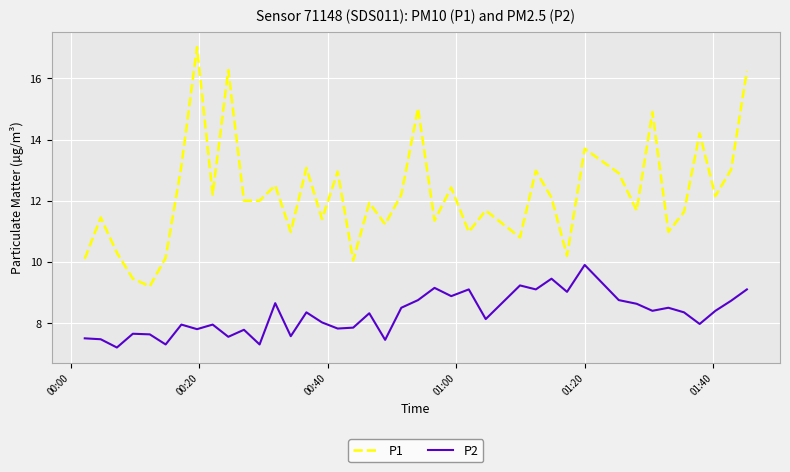

How many lines are shown in the chart?

2